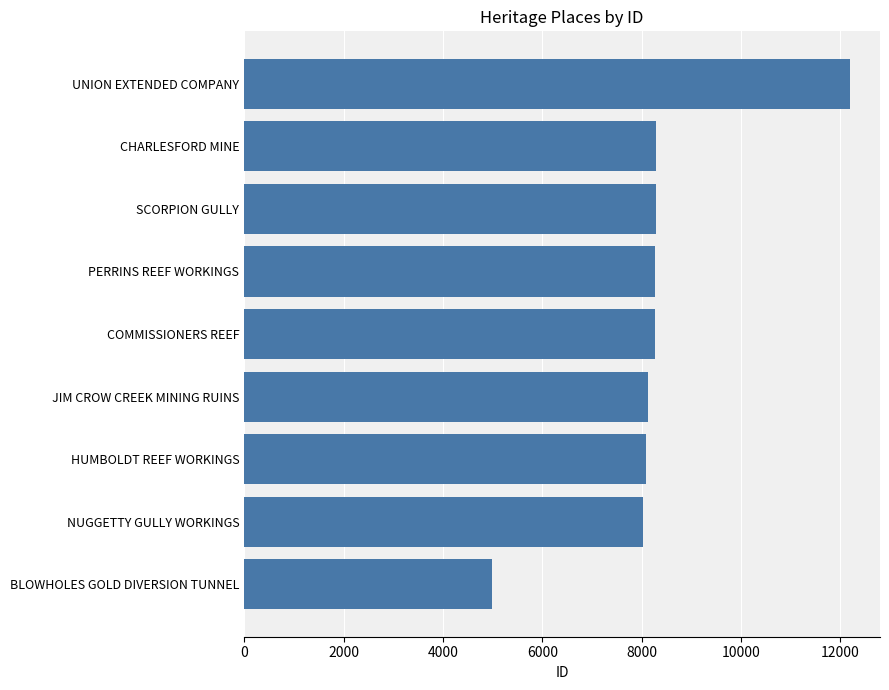

The value at SCORPION GULLY is 2282. True or false?

False